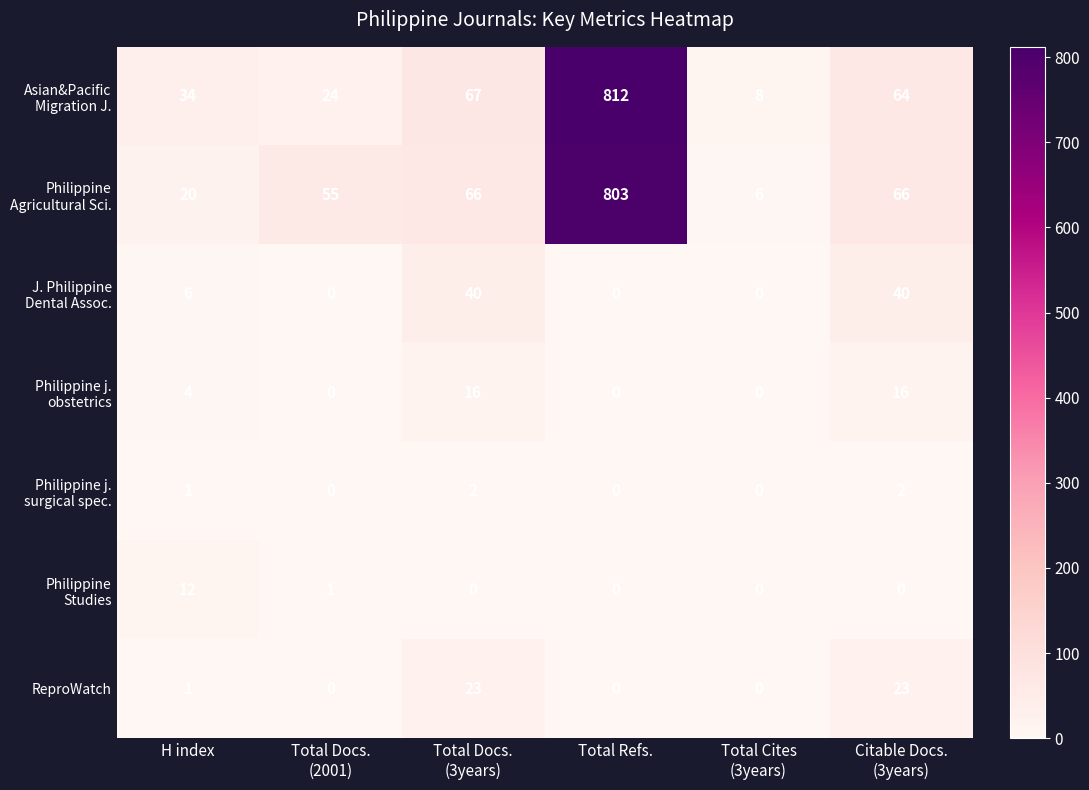

At how many categories does at least one series exceed 32?

5